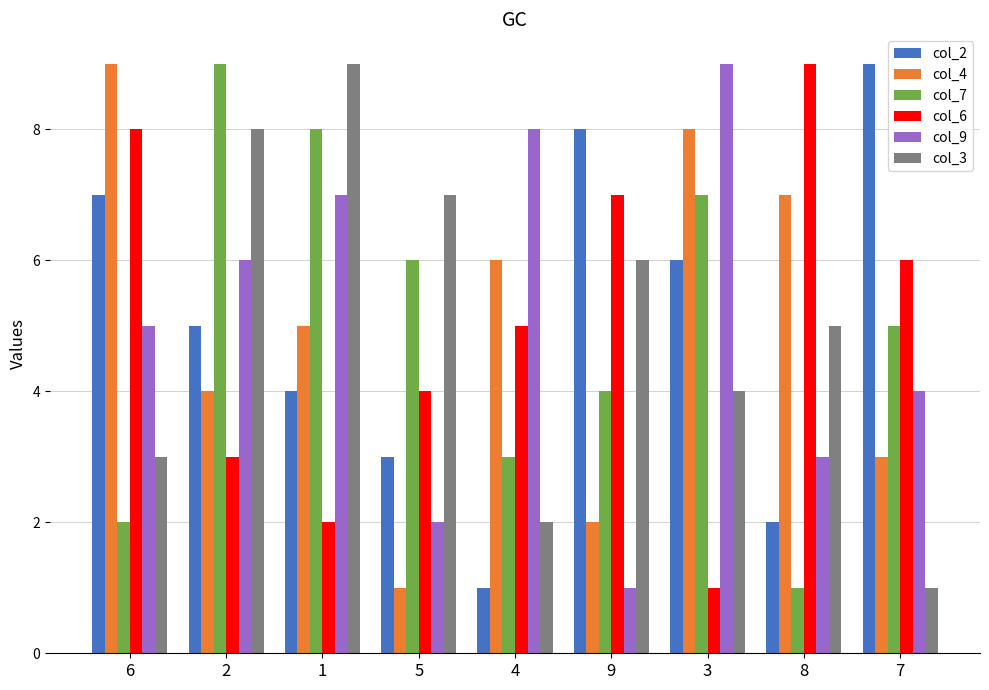

At which label is col_4 closest to 5?

1